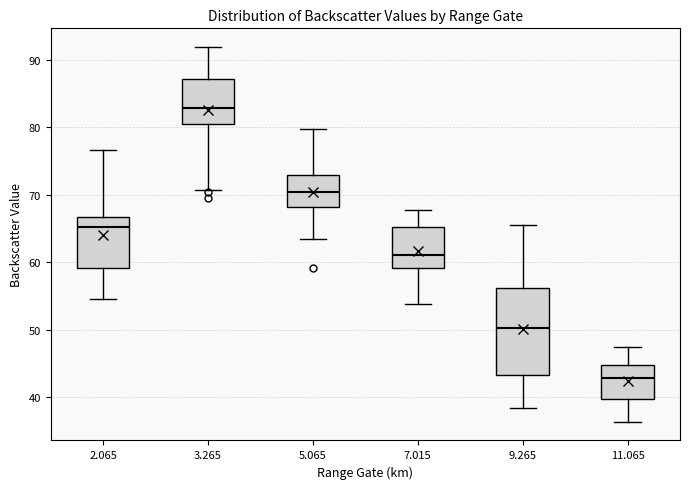

Reading left to right, read every box against the y-axis: the position of its median line, the range the box covers, and the ends of its whiskers. The values are not printed on the chart, so give them approximately, as read against the axis.

2.065: median 65, box 59 to 67, whiskers 55 to 77
3.265: median 83, box 81 to 87, whiskers 71 to 92
5.065: median 71, box 68 to 73, whiskers 64 to 80
7.015: median 61, box 59 to 65, whiskers 54 to 68
9.265: median 50, box 43 to 56, whiskers 39 to 66
11.065: median 43, box 40 to 45, whiskers 36 to 48